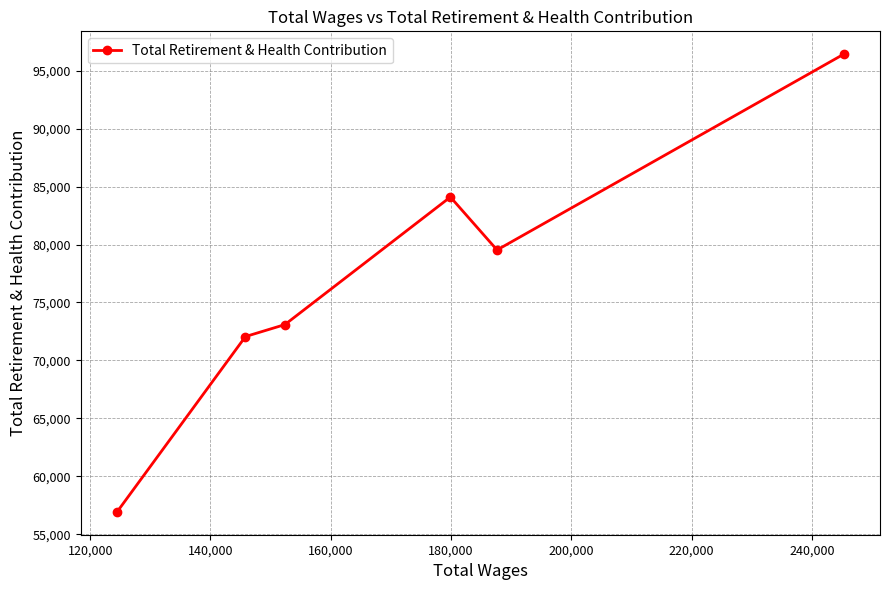

What is the value of the 1st point from the left?

56934